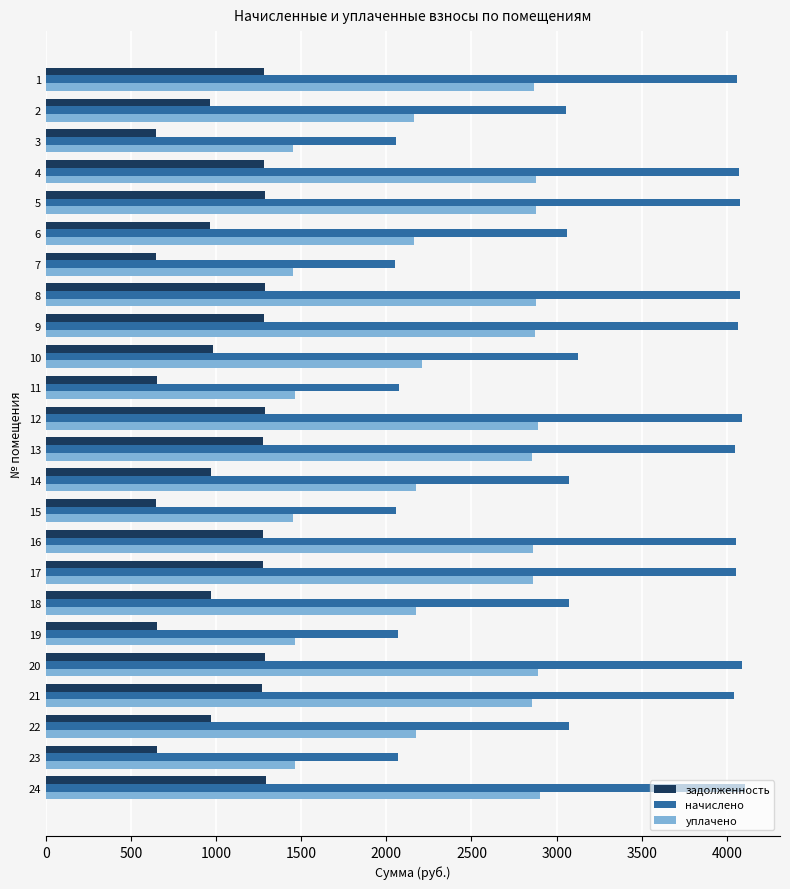

What is the sum of all уплачено values?

56287.4